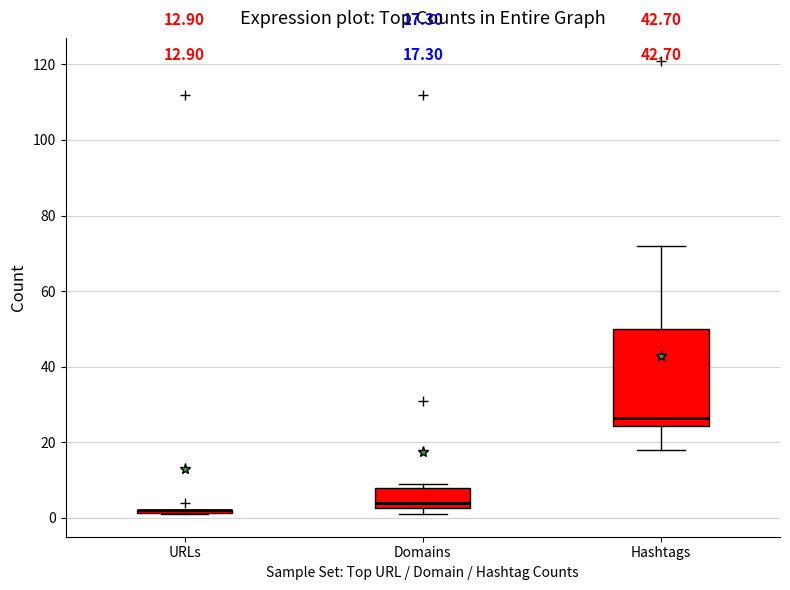

Comparing the boxes themselves (not the whiskers), which one is the tallest?

Hashtags